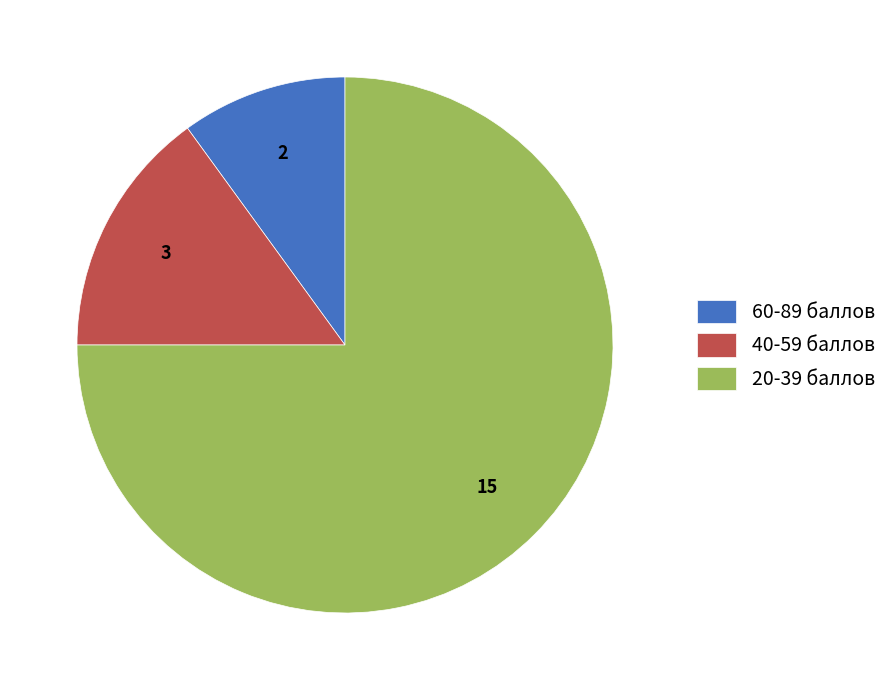

Is the sum of 60-89 баллов and 40-59 баллов greater than half?

No